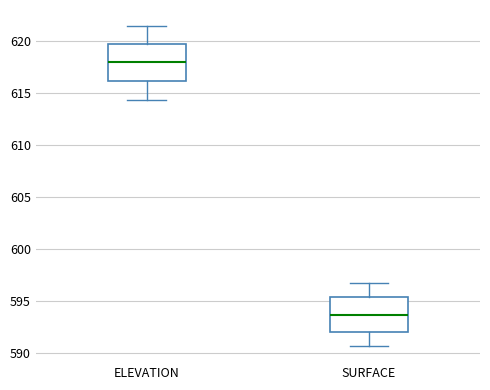

Where does the lower whisker of the box for ELEVATION end on the y-axis? The values are not printed on the chart, so give them approximately, as read against the axis.

614.5